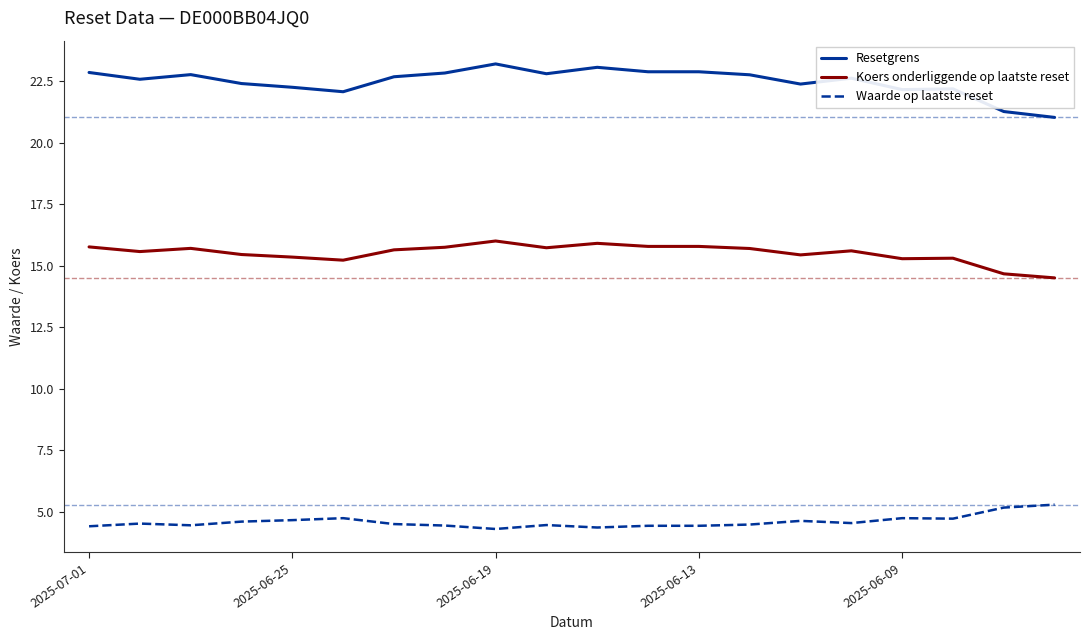

Rank the series by their average value, from lowest to highest.

Waarde op laatste reset, Koers onderliggende op laatste reset, Resetgrens